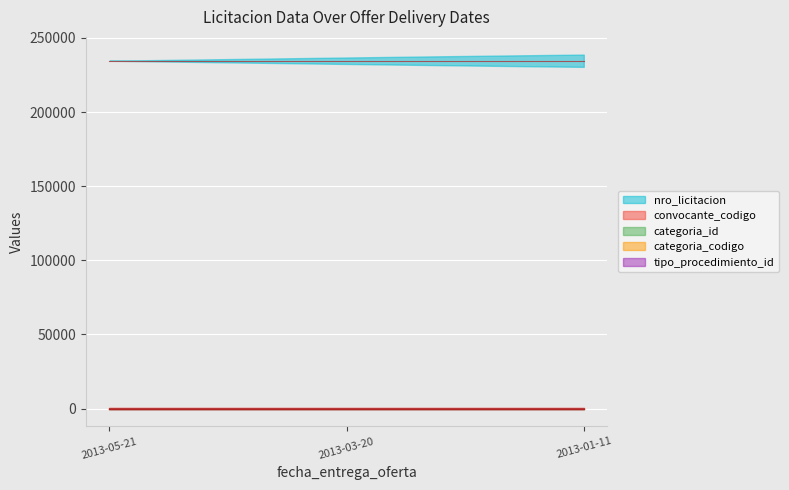

At how many categories does at least one series exceed 233247?

3